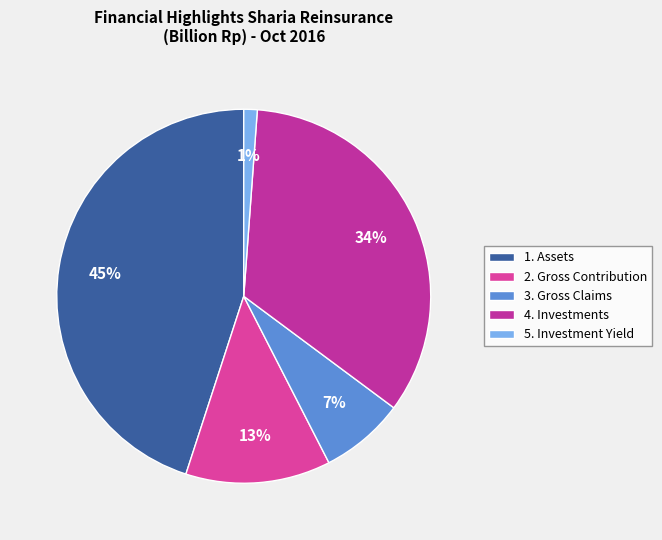

Which category has the biggest portion of the pie?

1. Assets